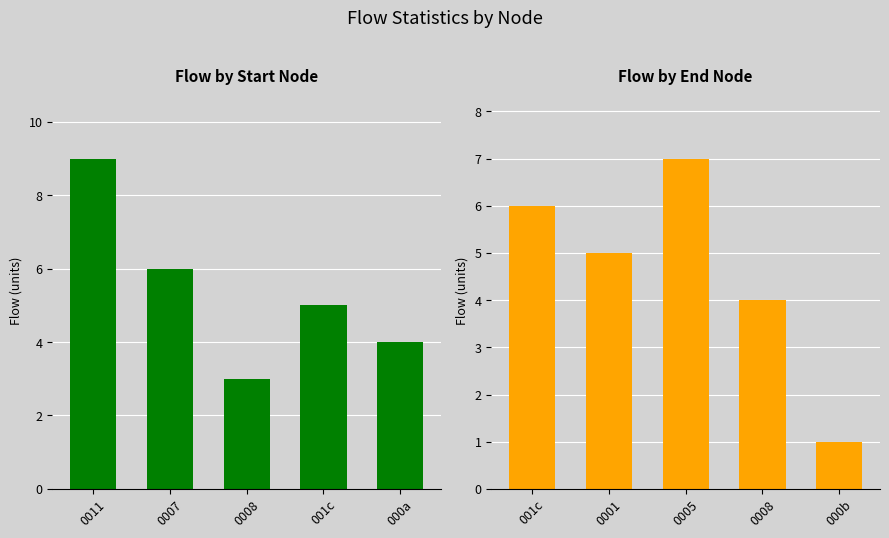

How many distinct data groups are displayed?

2